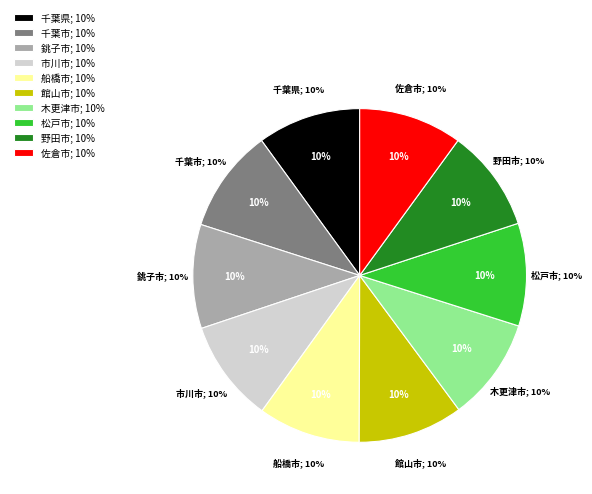

Does any single category account for the majority?

No